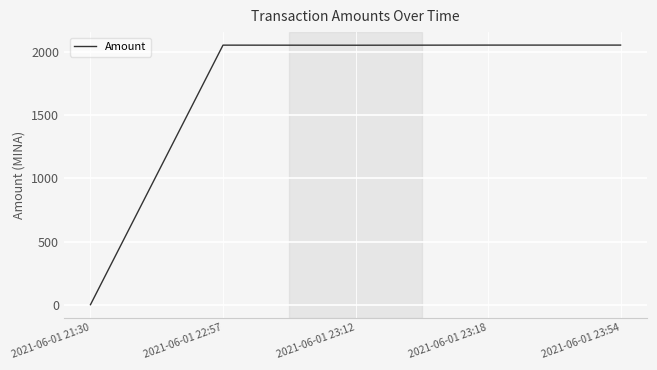

True or false: the data has more than 0 interior local peaks.

True